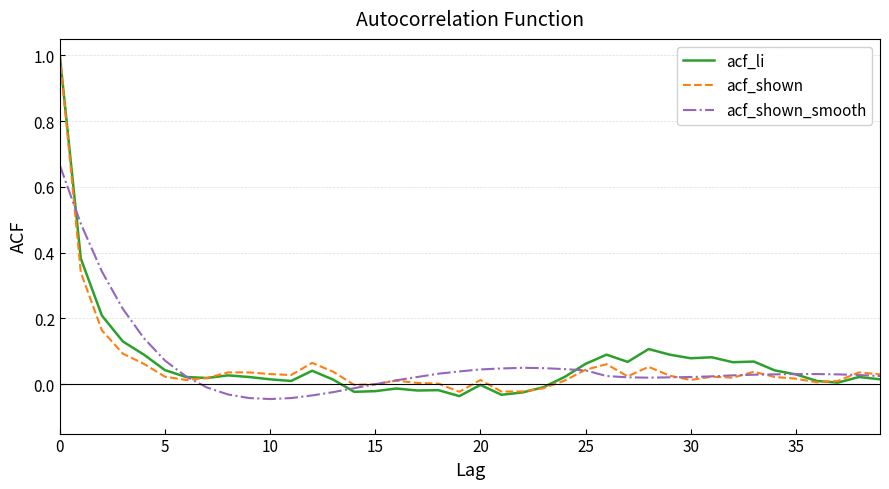

What is the highest value of the acf_li series?

1.0